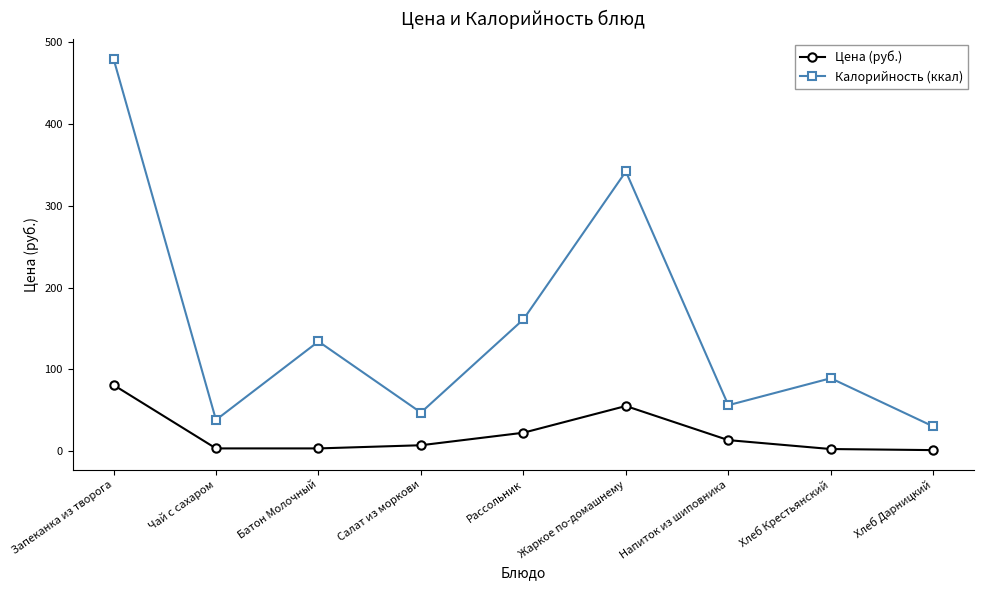

Does the chart display data point markers on the line(s)?

Yes